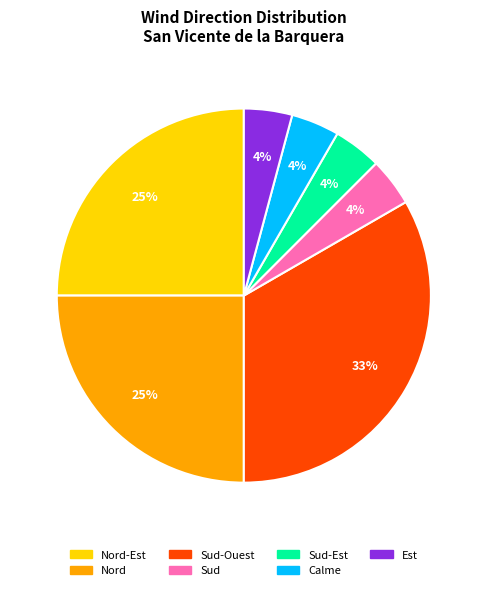

True or false: Sud accounts for 12% of the total.

False